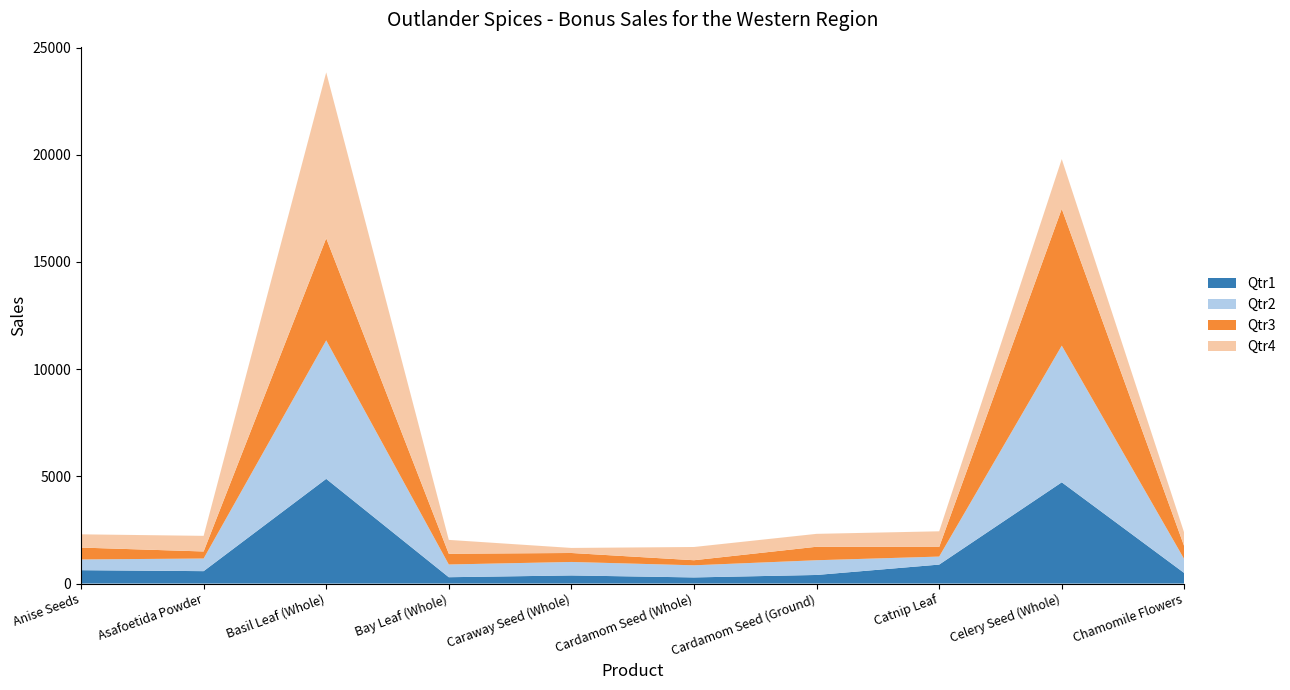

Reading left to right, extract all data points from this chart.

Qtr1: 624	579	4884	296	379	286	401	885	4723	489
Qtr2: 501	589	6460	594	629	566	687	374	6375	641
Qtr3: 554	329	4761	501	418	236	629	448	6381	594
Qtr4: 618	729	7738	646	236	618	602	731	2321	626